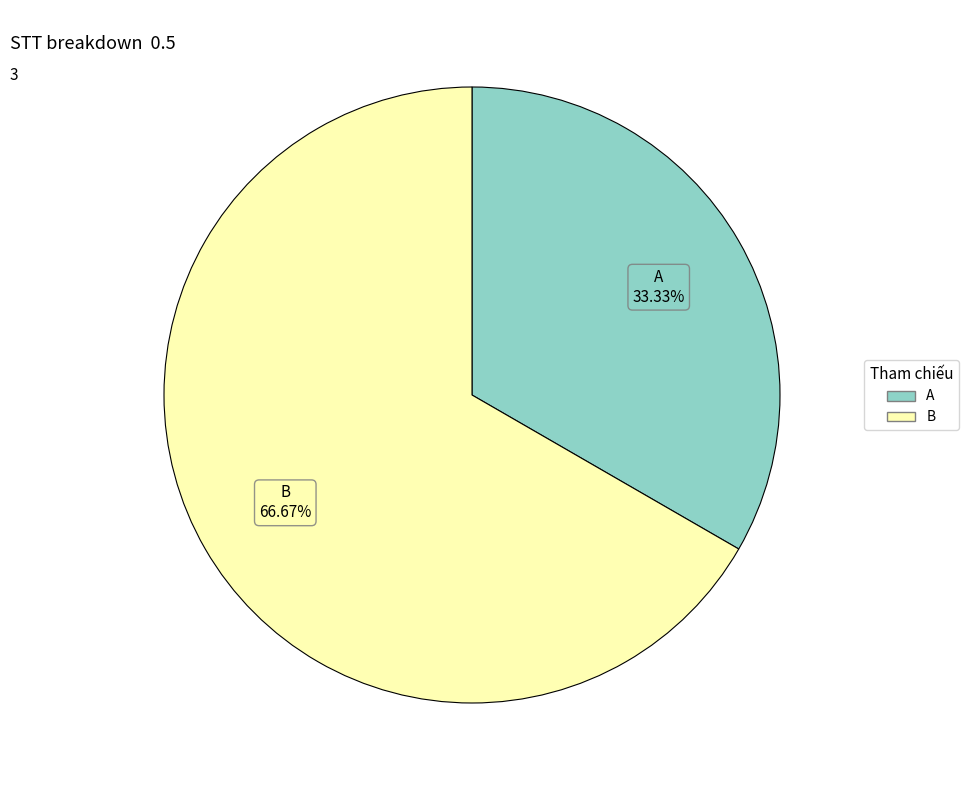

How many slices are in this pie chart?

2